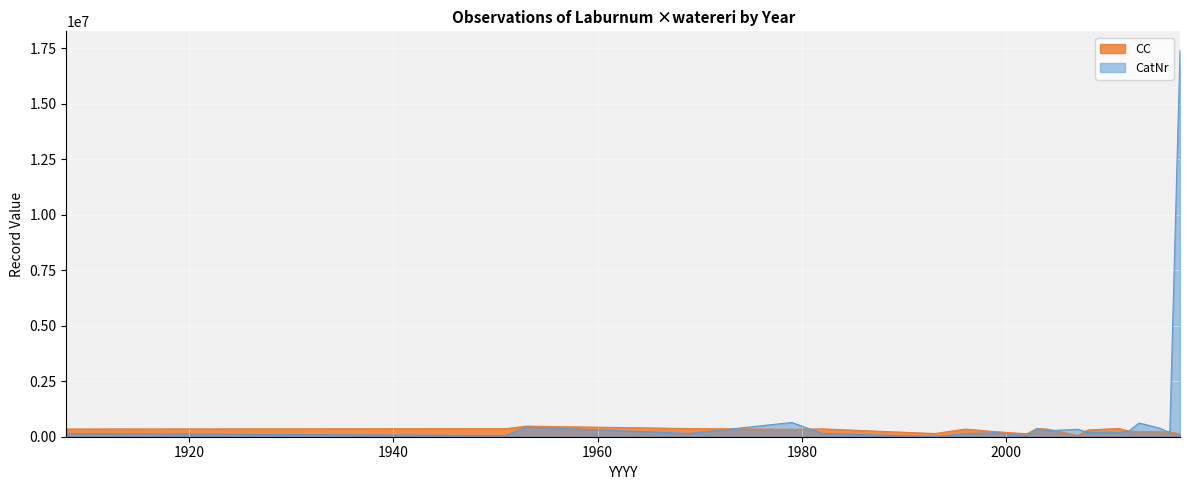

What is the spread (max minus min) of values at 1908?

199821